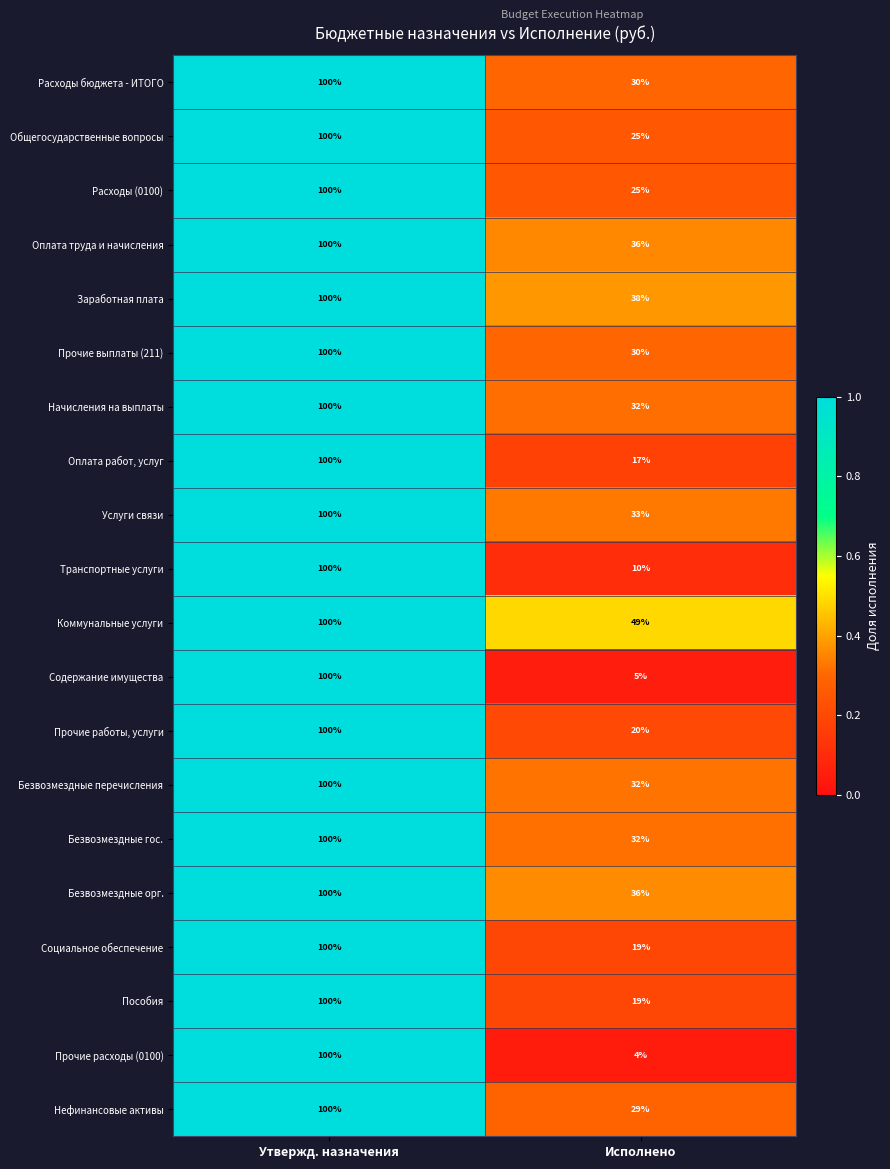

Which series has the largest total across all categories?

Коммунальные услуги